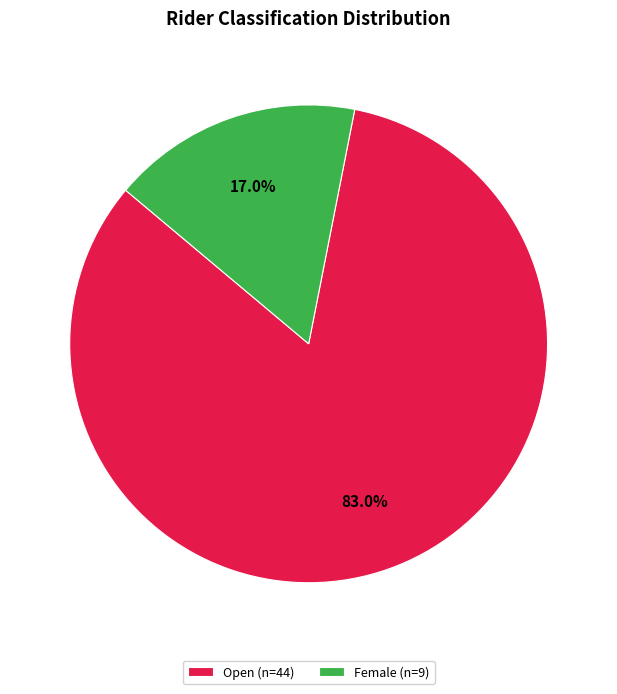

To the nearest percent, what is the difference between the largest and smallest slice percentages?

66%